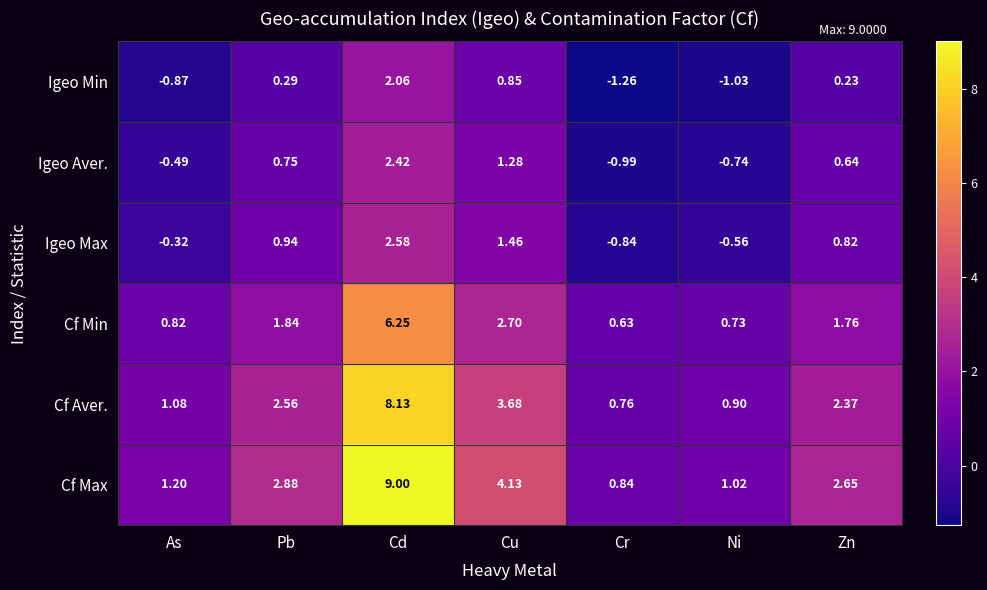

Which category has the highest value in the Cf Min series?

Cd